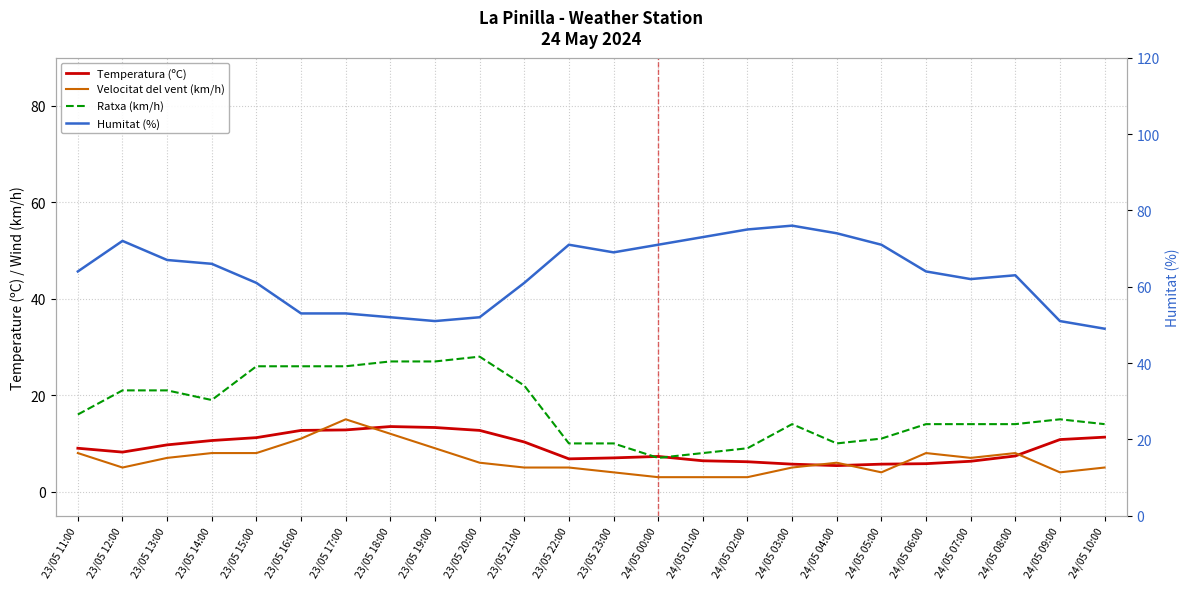

Read the Velocitat del vent (km/h) value at 23/05 11:00.

8.0